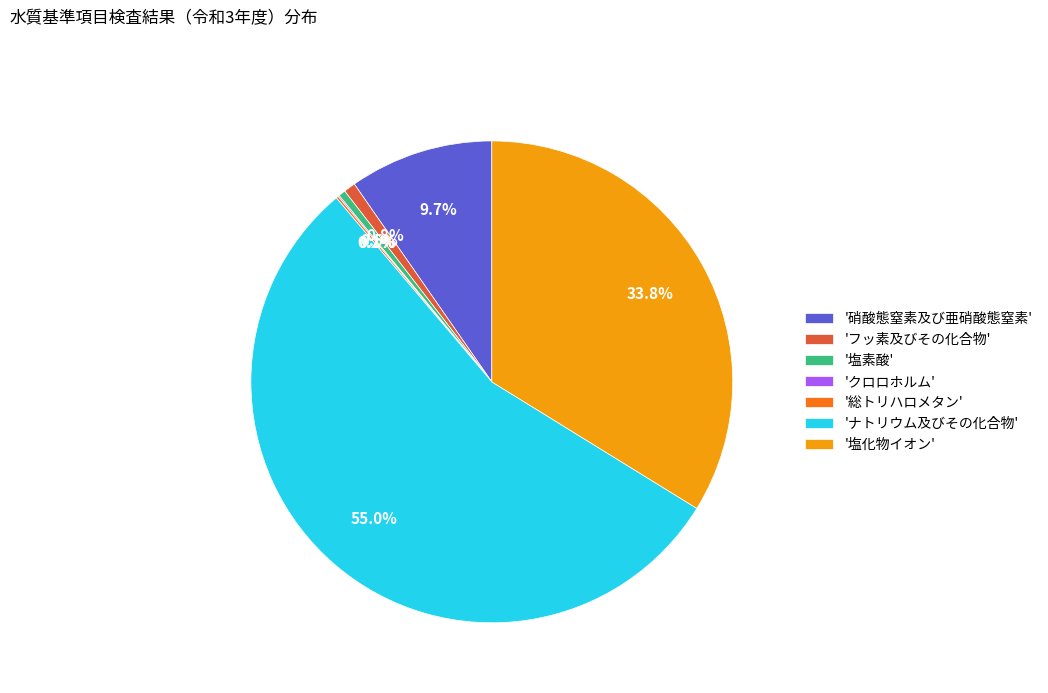

Does '硝酸態窒素及び亜硝酸態窒素' account for over 50% of the chart?

No